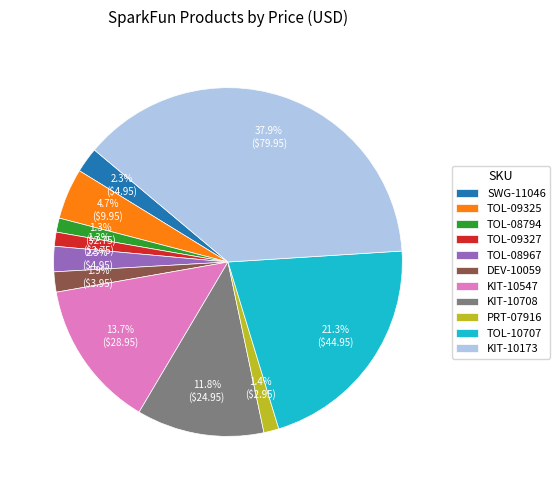

Combined, what portion of the pie is SWG-11046 and TOL-08794?

3.6%